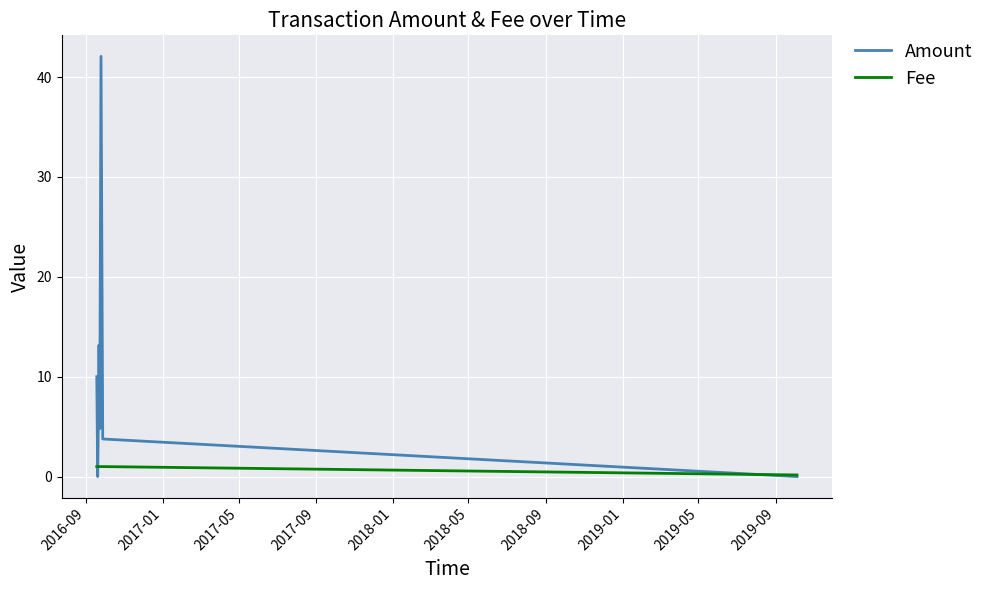

What is the highest value of the Fee series?

1.0